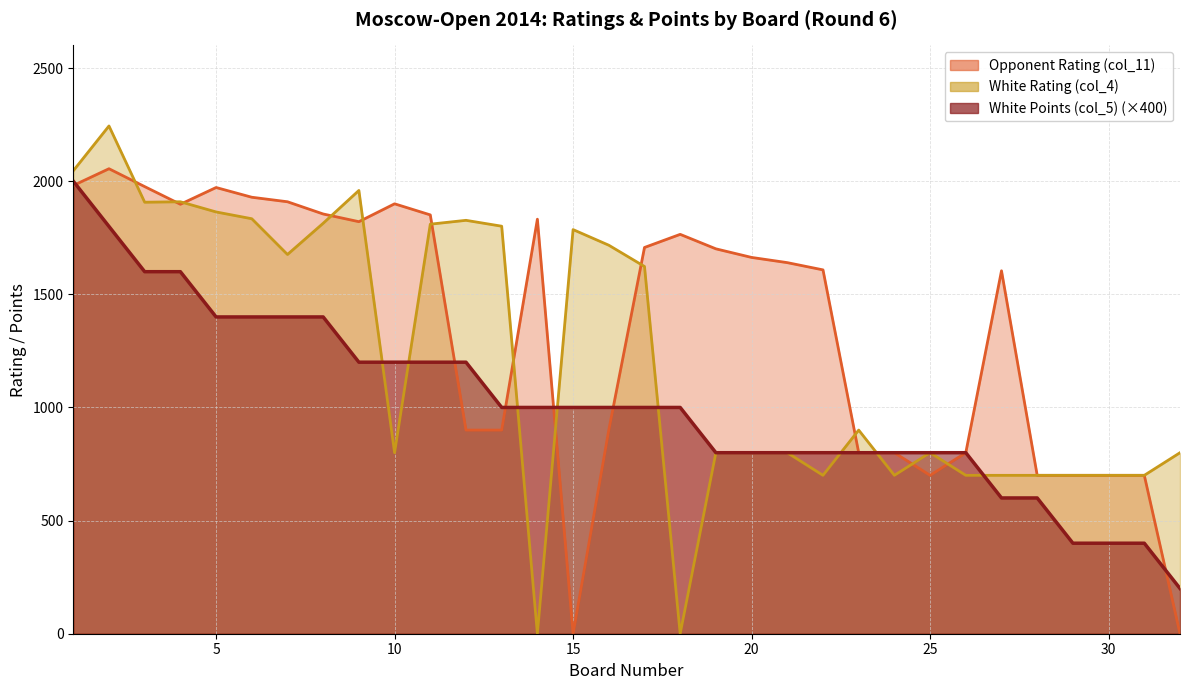

Which category has the highest value across all series?

2